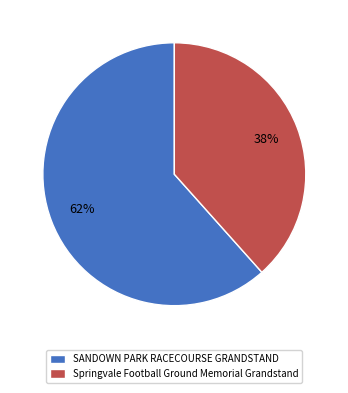

Combined, do Springvale Football Ground Memorial Grandstand and SANDOWN PARK RACECOURSE GRANDSTAND account for over 50%?

Yes